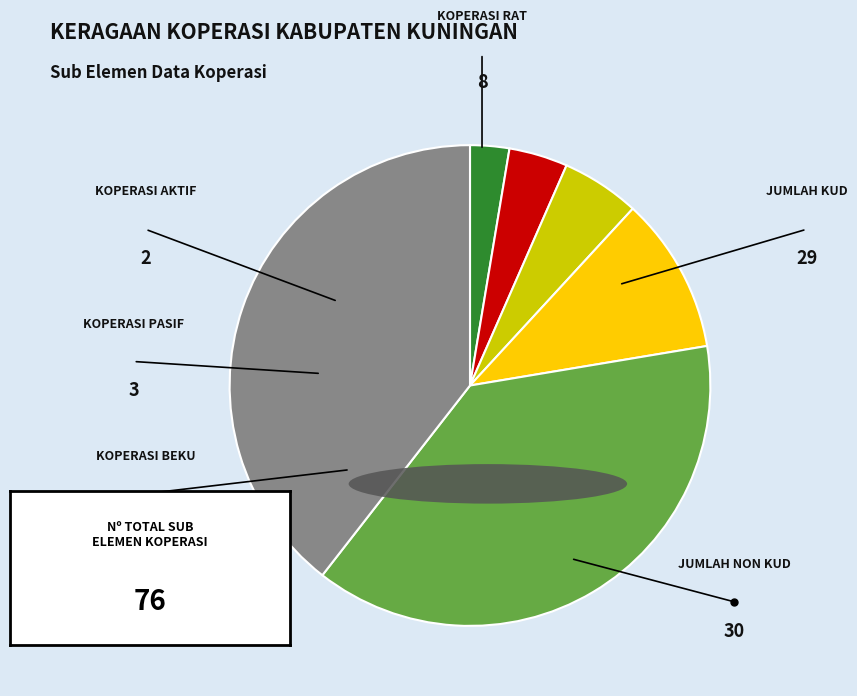

Is there a majority slice in this chart?

No